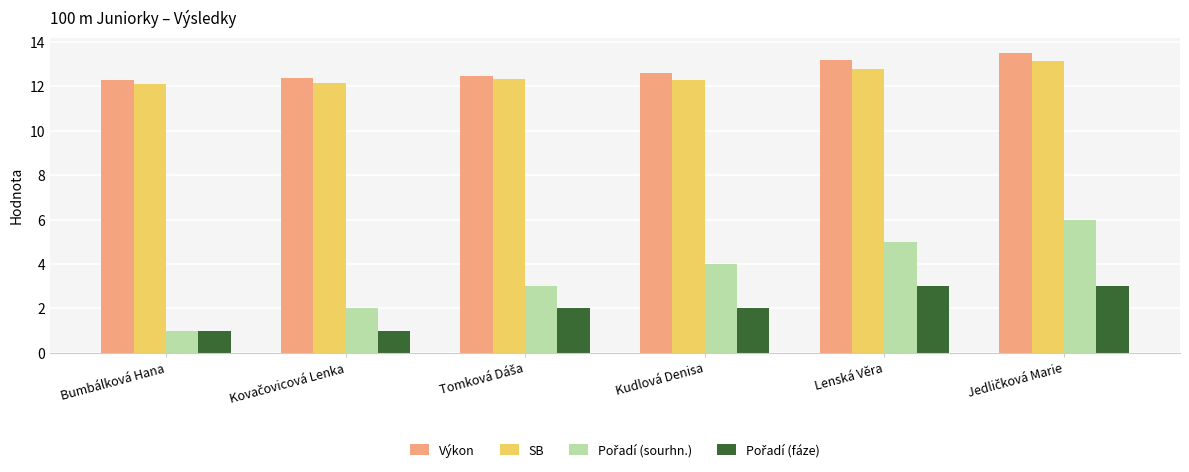

What is the label of the 2nd bar from the right?

Lenská Věra